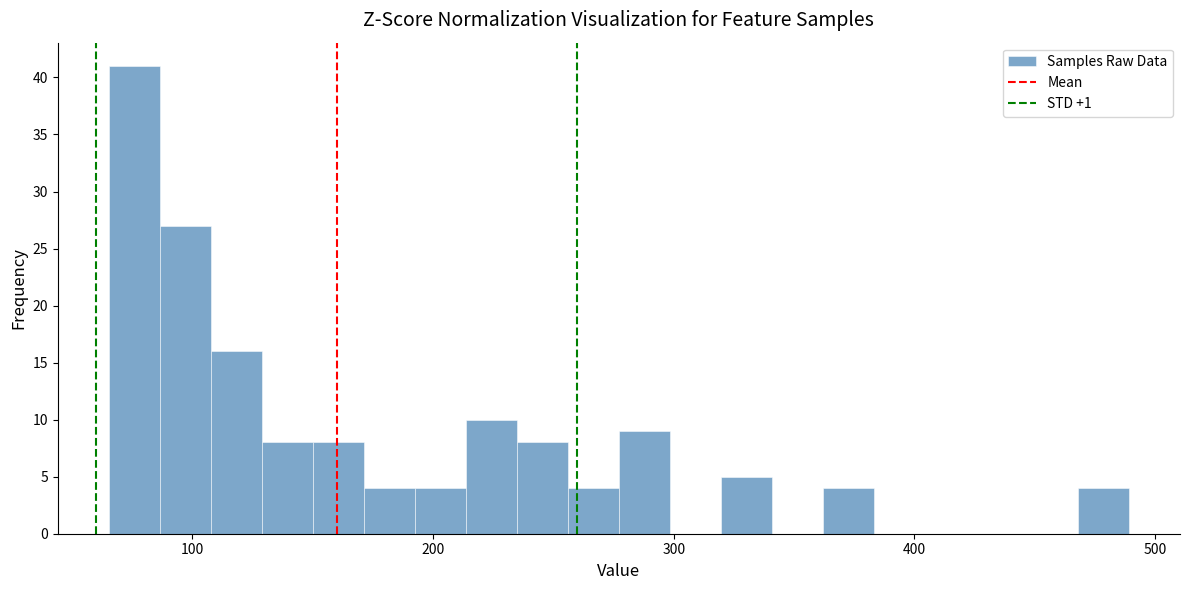

Read against the x-axis, roughly where is the centre of the tallest bar?

80